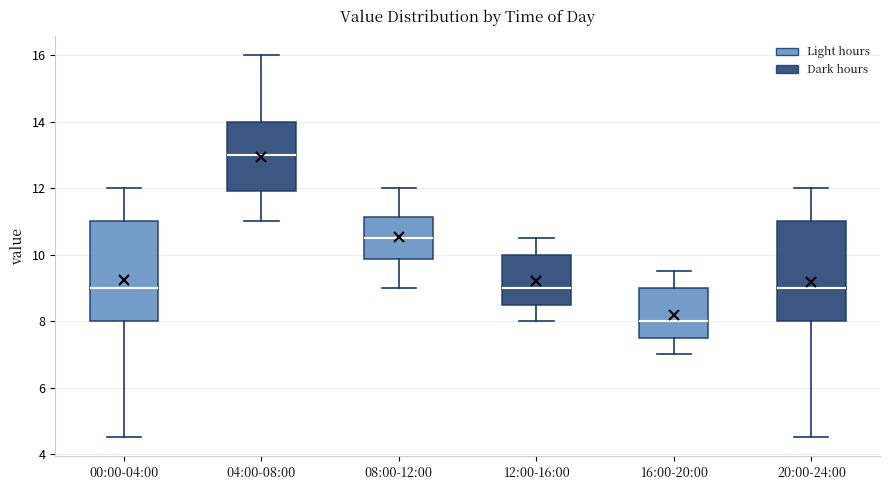

Reading left to right, transcribe this box plot: for each box, give where its median line is, the range the box spans, and where its two whiskers end, as read against the y-axis. The values are not printed on the chart, so give them approximately, as read against the axis.

00:00-04:00: median 9.0, box 8.0 to 11.0, whiskers 4.6 to 12.0
04:00-08:00: median 13.0, box 12.0 to 14.0, whiskers 11.0 to 16.0
08:00-12:00: median 10.6, box 9.8 to 11.2, whiskers 9.0 to 12.0
12:00-16:00: median 9.0, box 8.6 to 10.0, whiskers 8.0 to 10.6
16:00-20:00: median 8.0, box 7.6 to 9.0, whiskers 7.0 to 9.6
20:00-24:00: median 9.0, box 8.0 to 11.0, whiskers 4.6 to 12.0